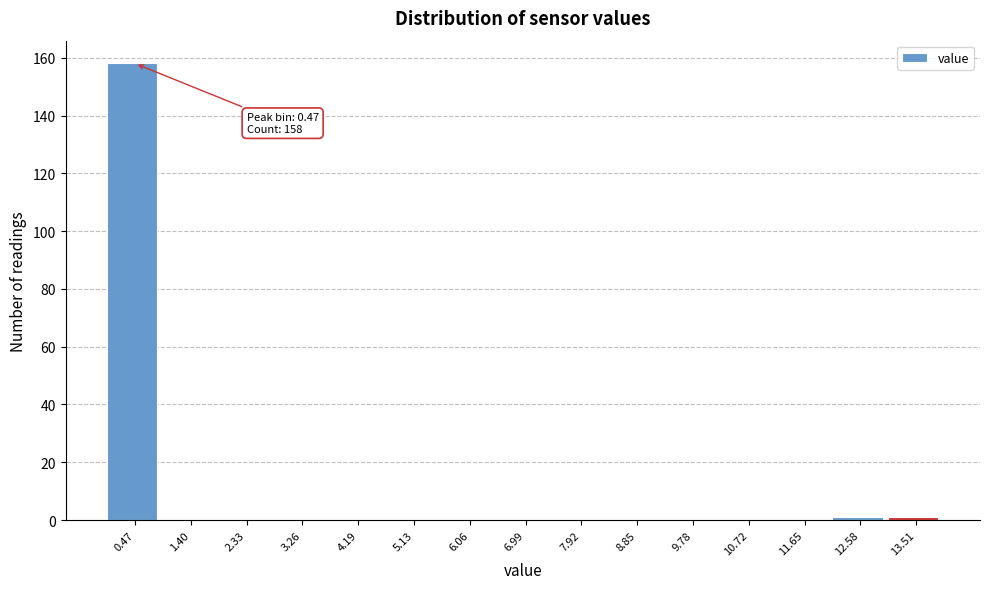

Over which range of the x-axis is the bar tallest?

0.0 to 0.9